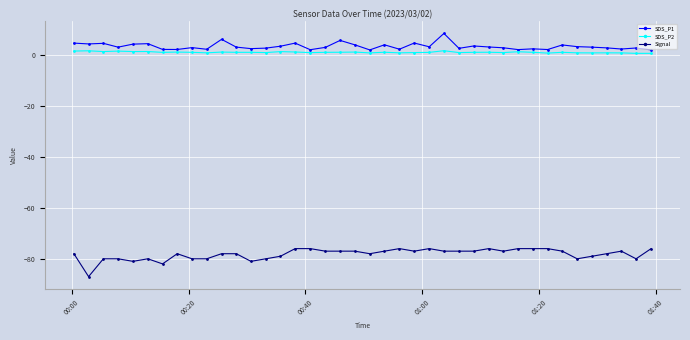

What is the value of the SDS_P1 point at the 9th from the left?

3.0